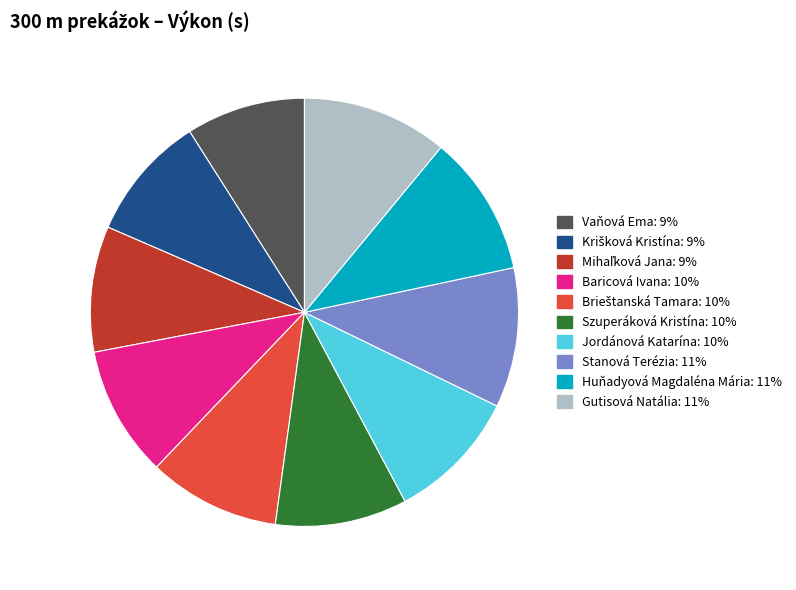

What is the ratio of the value at Baricová Ivana to the value at Stanová Terézia?

0.9